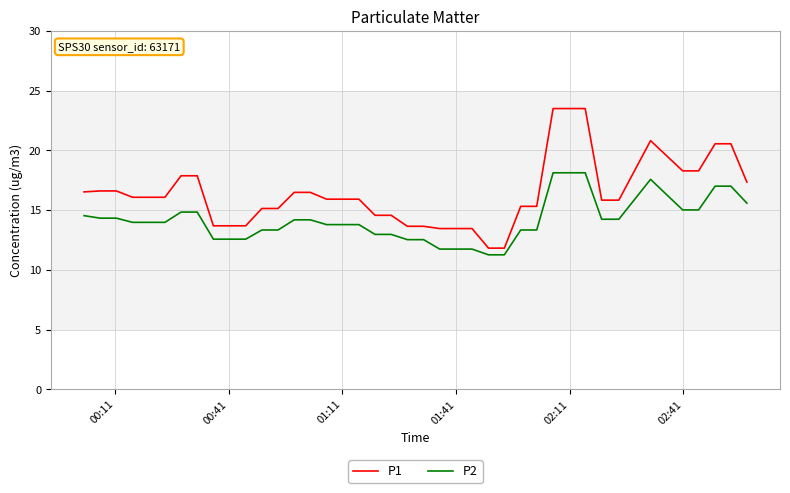

What is the highest value of the P2 series?

18.1